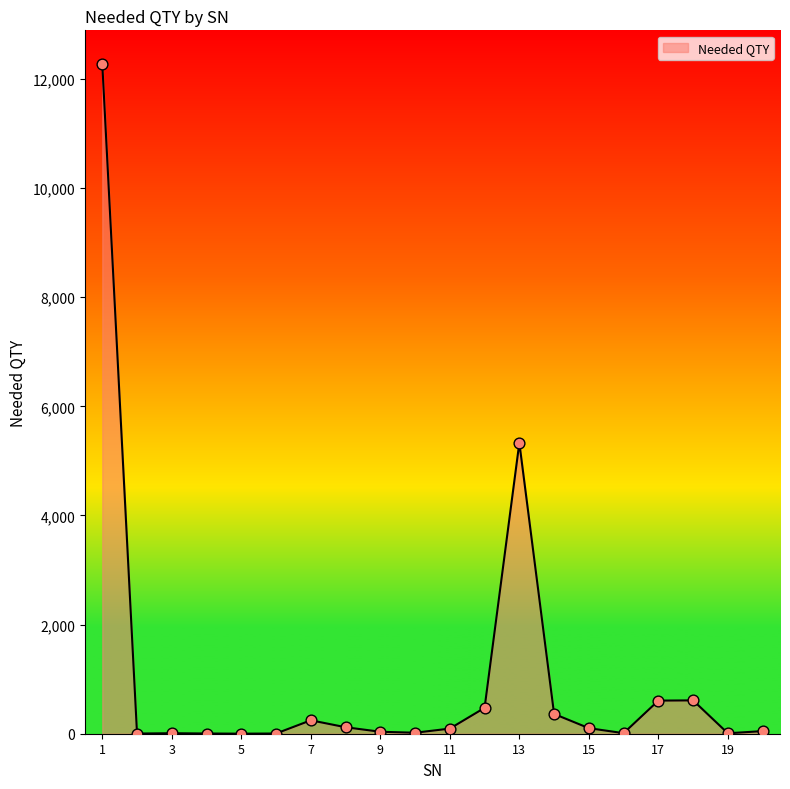

How many lines are shown in the chart?

1